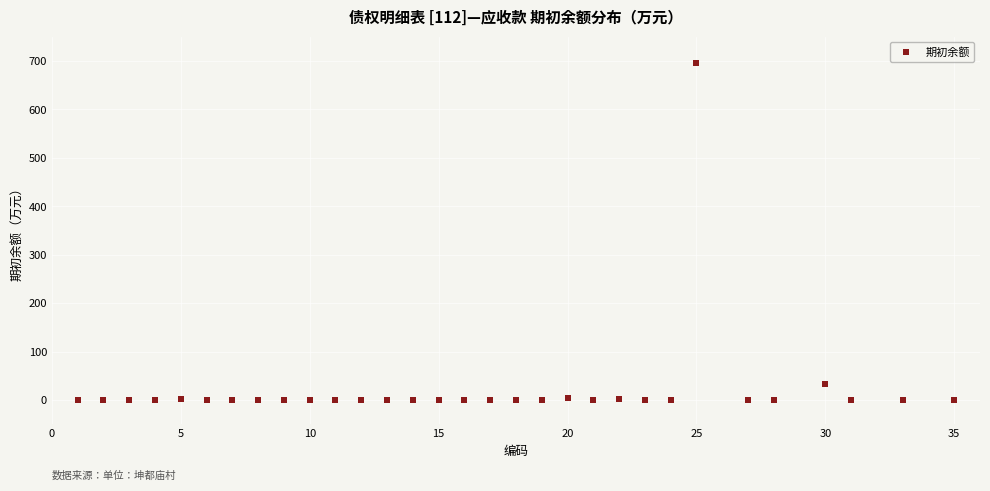

What Y value in the scatter plot is closest to 347?

34.0